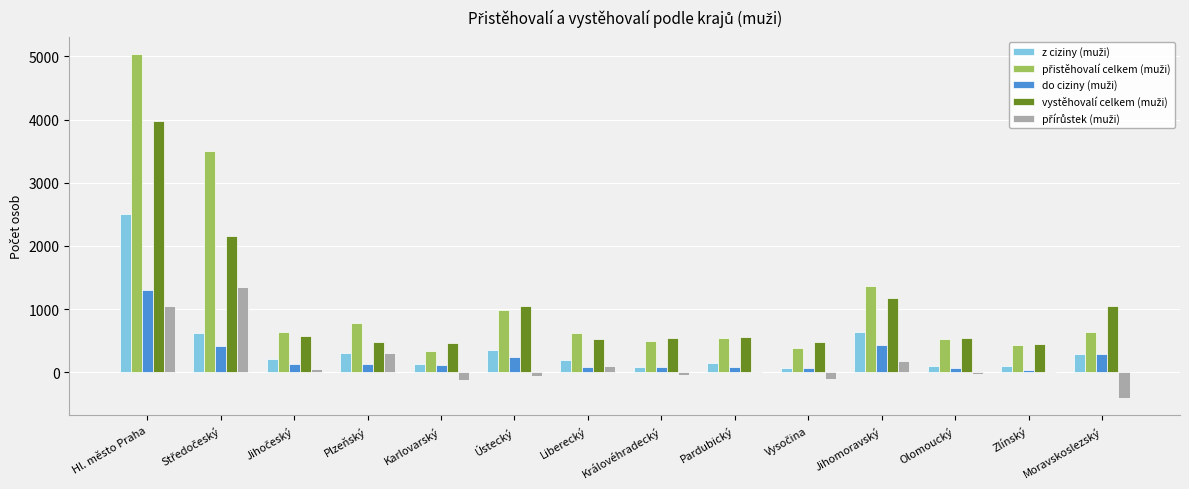

What is the maximum value shown in the chart?

5032